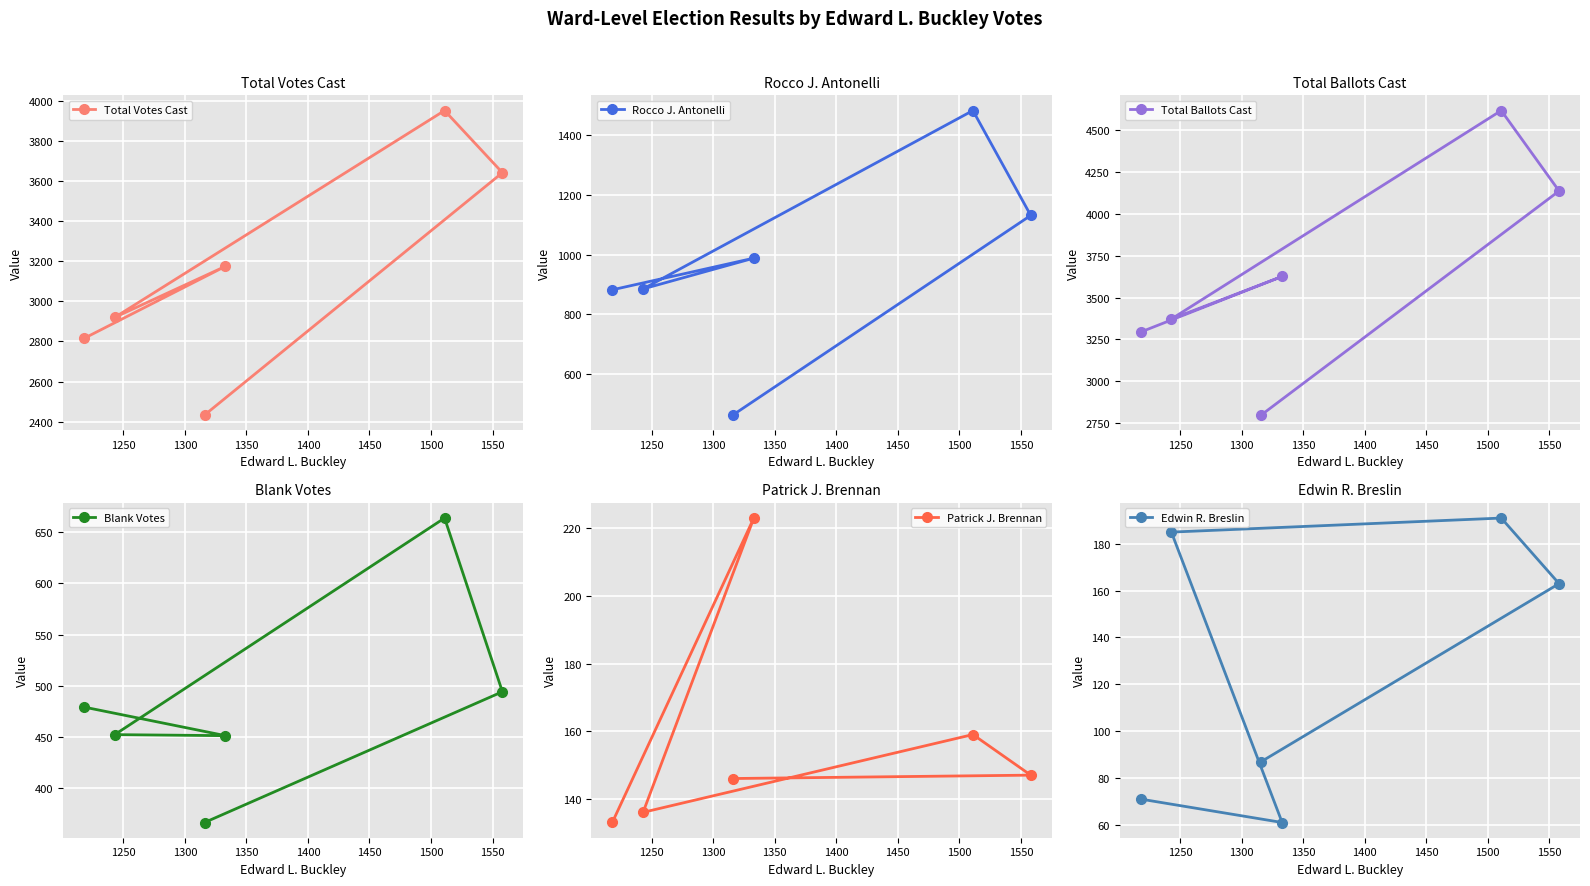

What is the sum of all Total Ballots Cast values?

21843